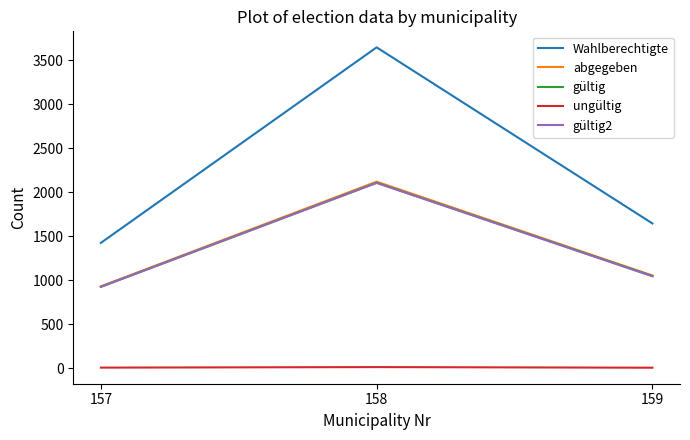

What is the sum of the ungültig values at 159 and 158?

17